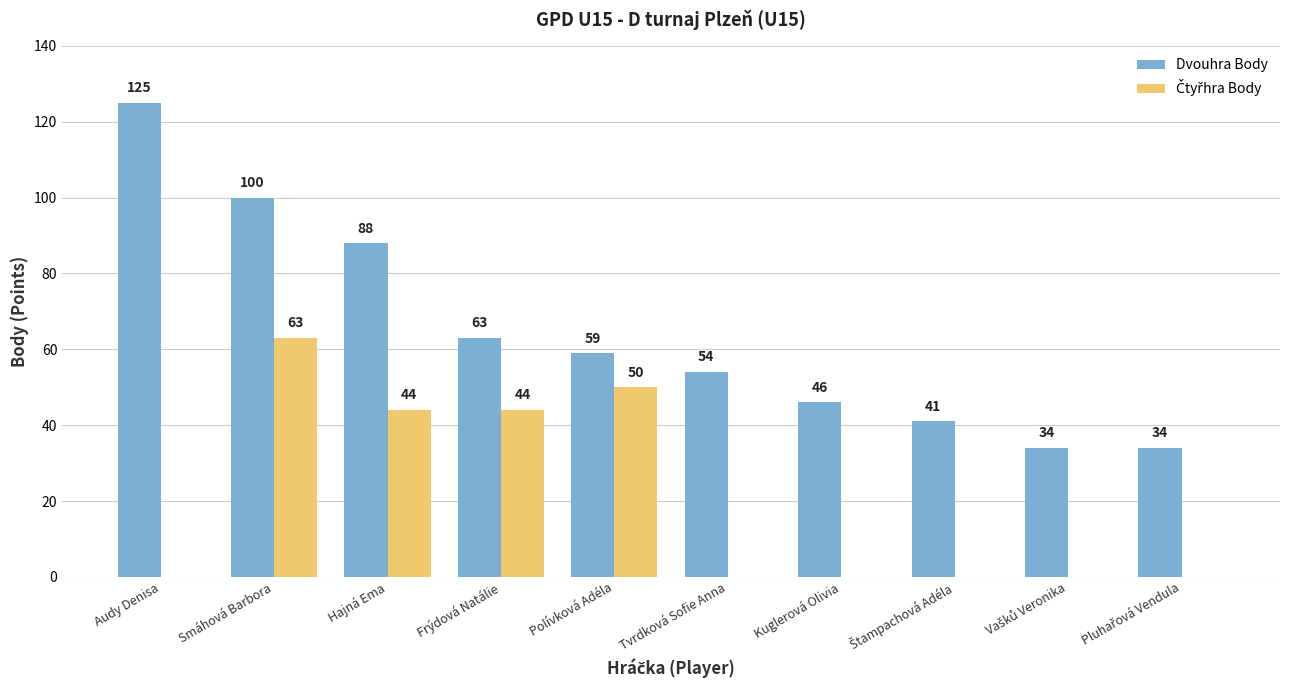

How many distinct data groups are displayed?

2